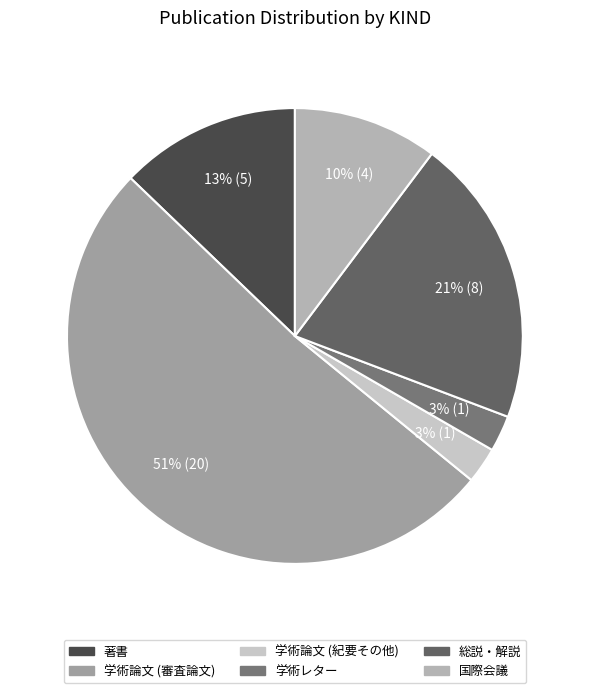

To the nearest percent, what percentage of the pie is 学術論文 (紀要その他)?

3%